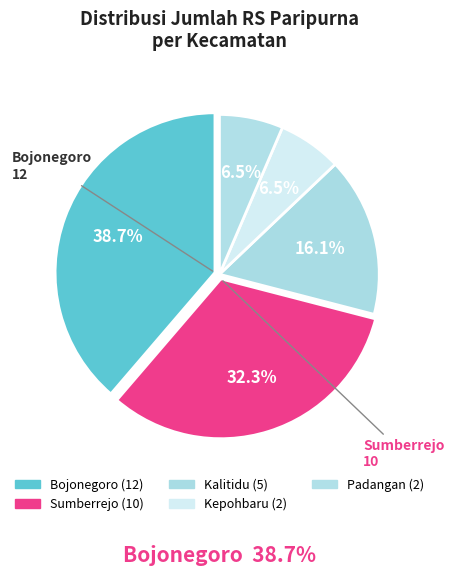

Is there any slice that represents more than half of the pie?

No